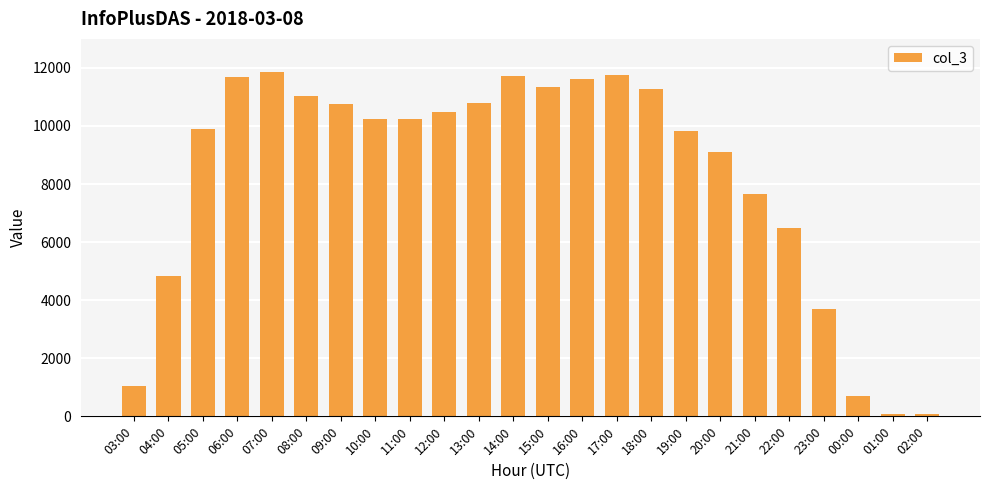

What is the value of the 2nd bar from the left?

4826